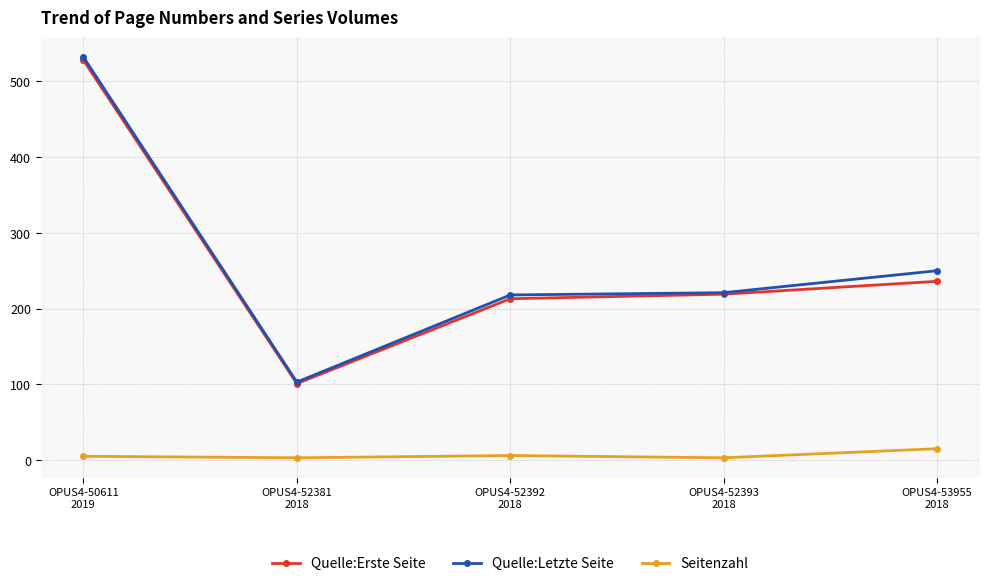

What are all the series names shown in the legend?

Quelle:Erste Seite, Quelle:Letzte Seite, Seitenzahl